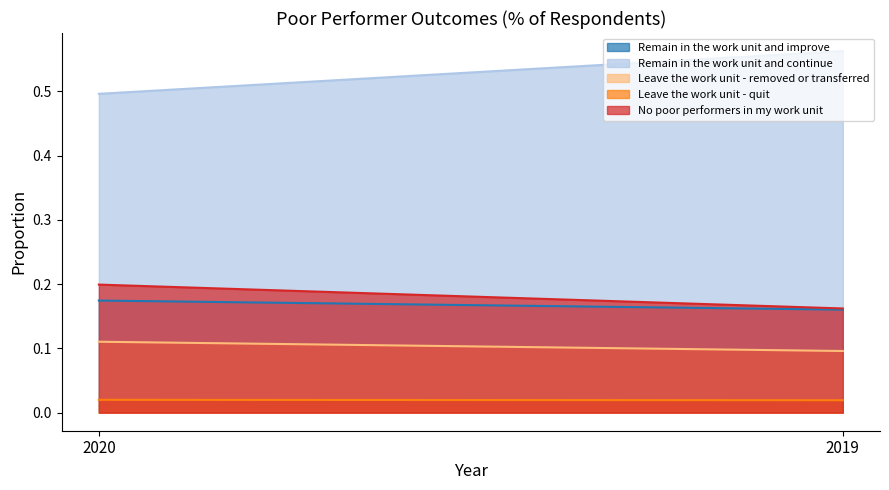

What is the difference between the maximum and minimum values in the Remain in the work unit and continue series?

0.1